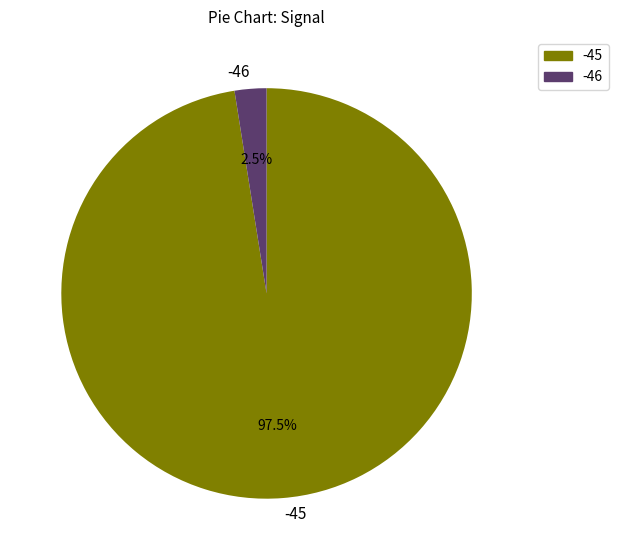

What percentage is NOT represented by -45?

2.5%